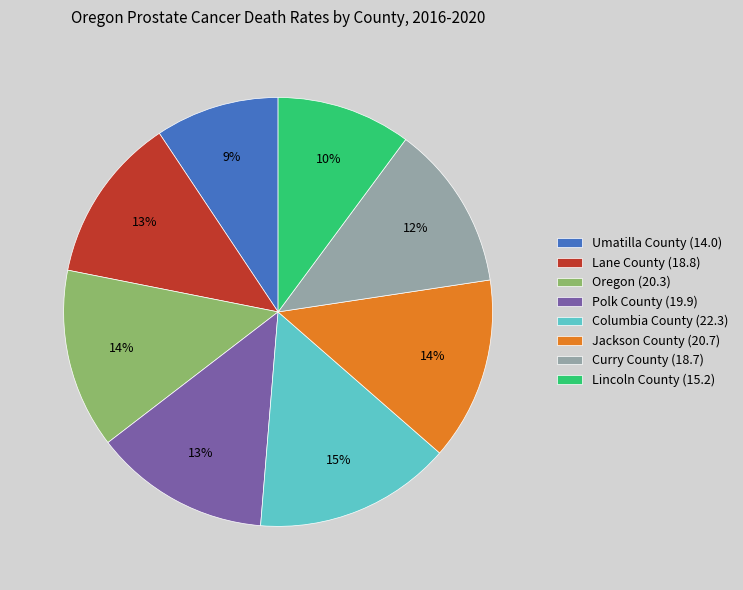

To the nearest percent, what is the difference between the largest and smallest slice percentages?

6%